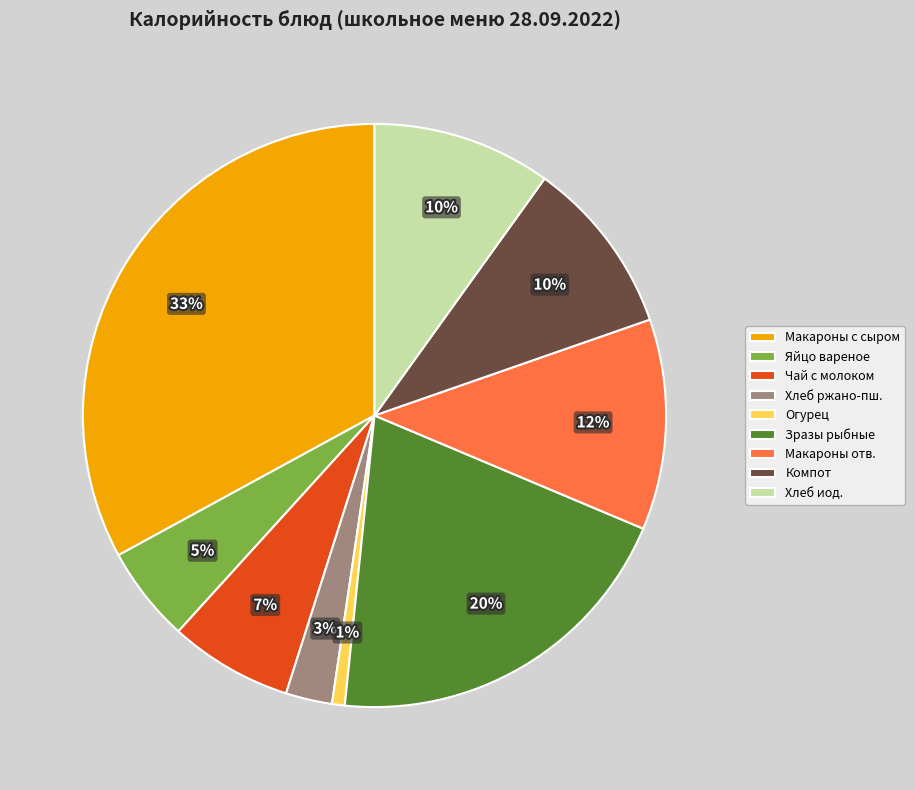

True or false: Макароны отв. accounts for 25% of the total.

False